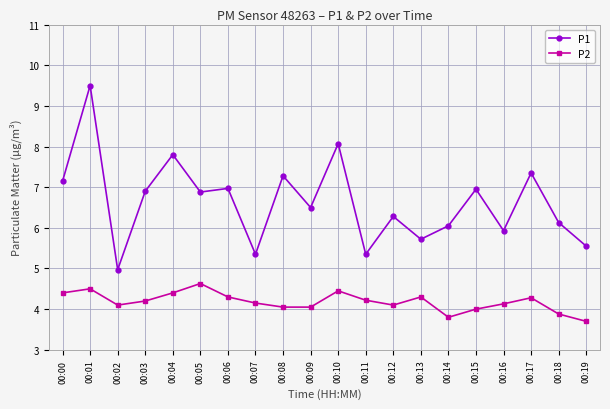

How many data points does each series have?

20